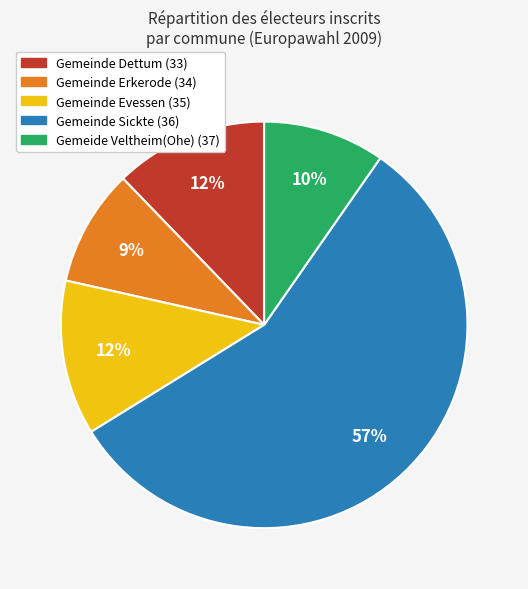

Between Gemeinde Erkerode (34) and Gemeinde Evessen (35), which is larger?

Gemeinde Evessen (35)